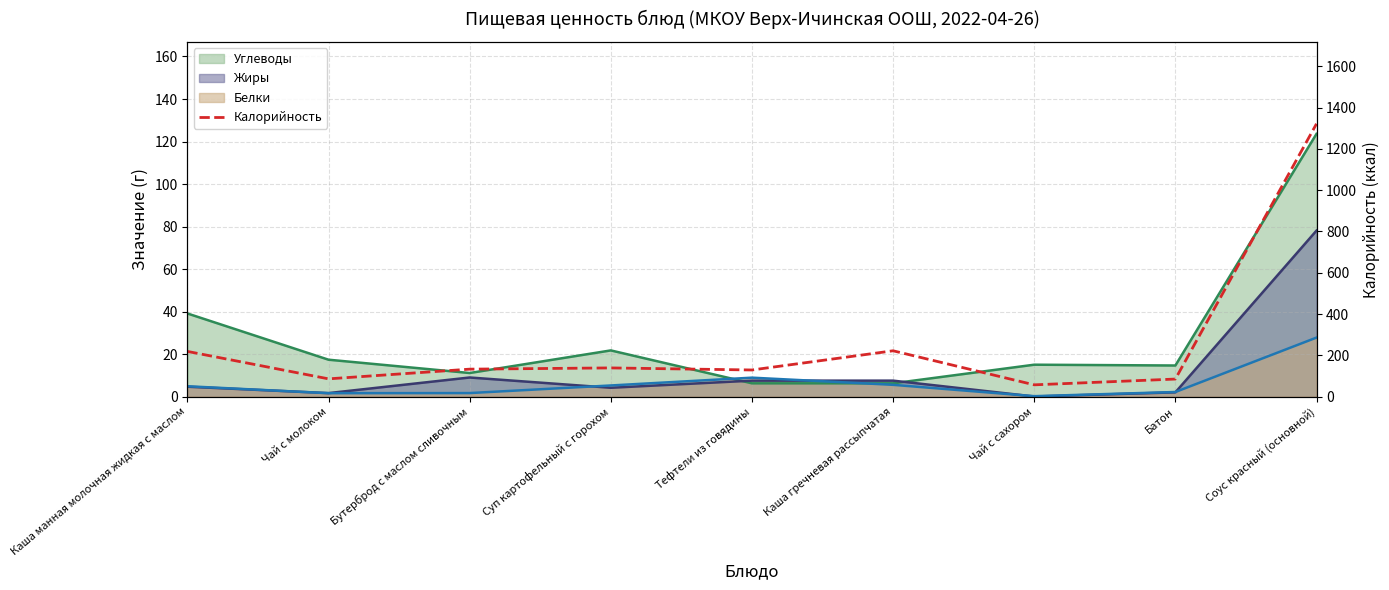

What is the ratio of the value at Суп картофельный с горохом to the value at Чай с сахором?

2.4